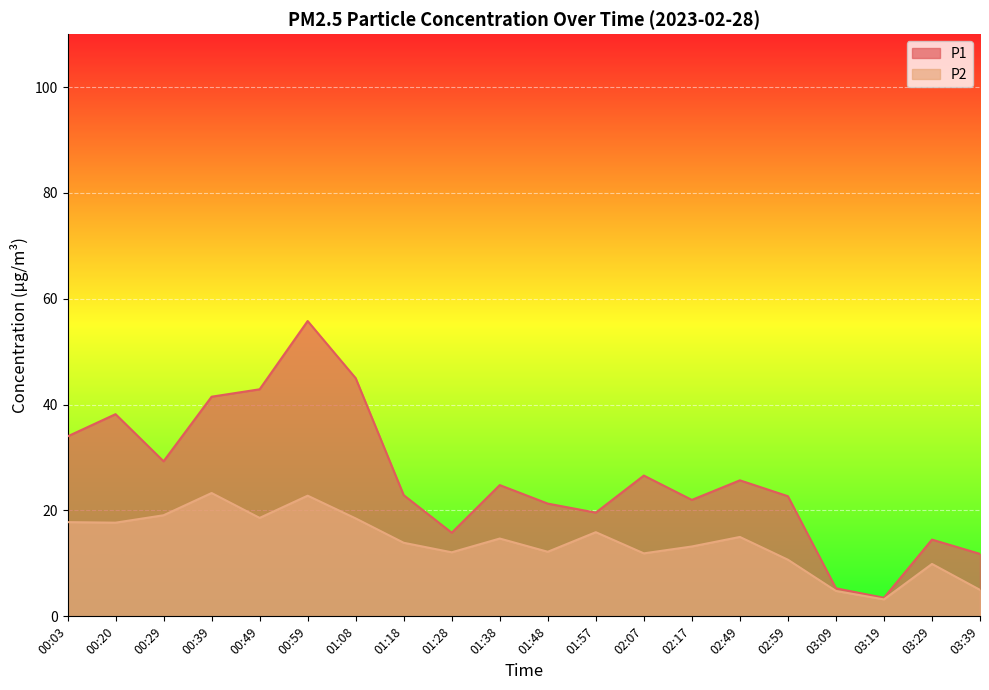

What is the label of the 16th point from the left?

02:59